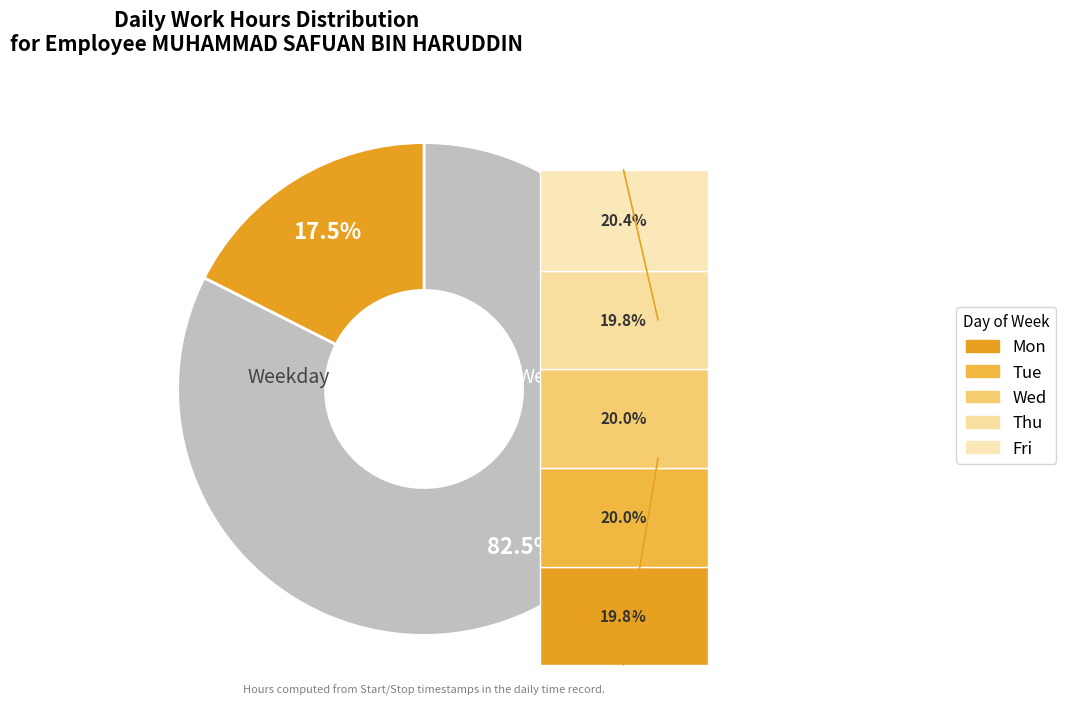

Does any single category account for the majority?

No